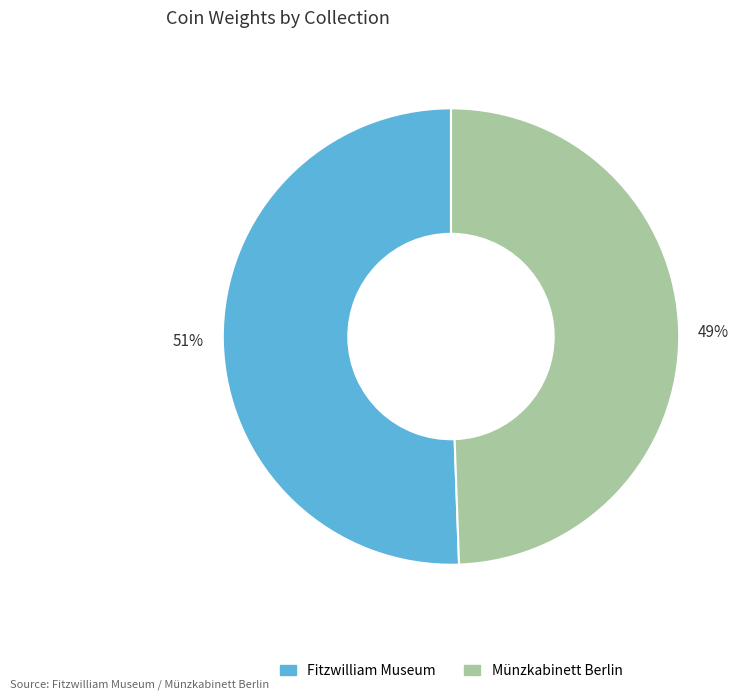

Which slice is the largest?

Fitzwilliam Museum